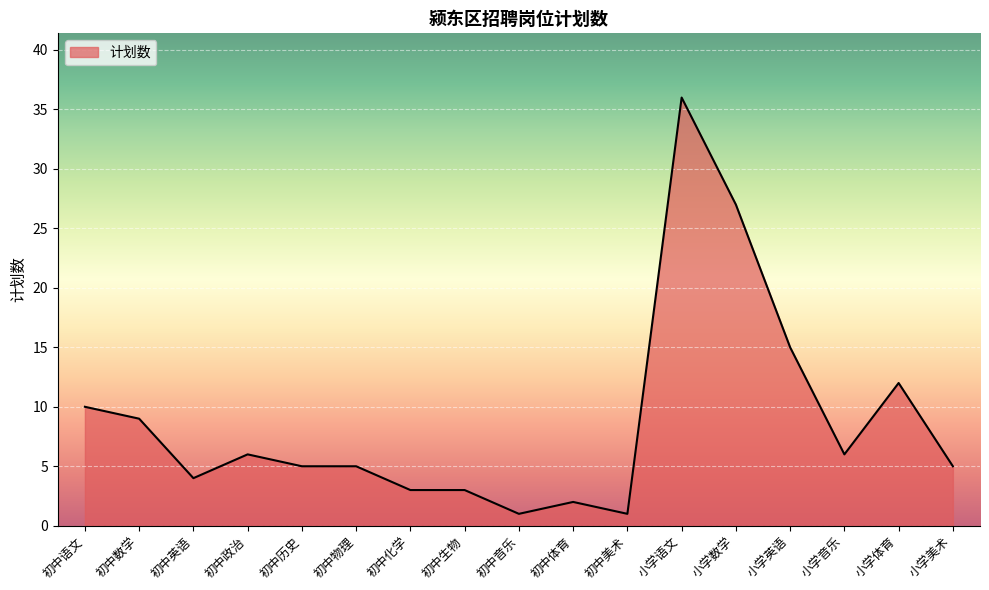

Reading left to right, extract all data points from this chart.

10	9	4	6	5	5	3	3	1	2	1	36	27	15	6	12	5